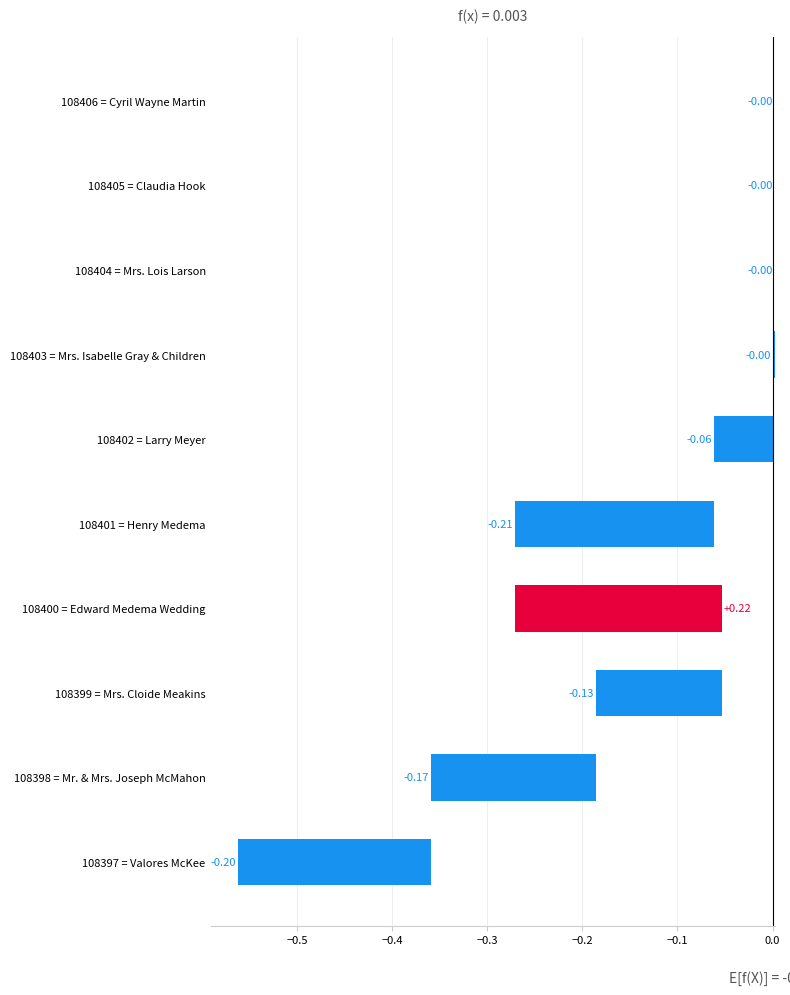

What is the difference between the second highest and minimum values?

0.2